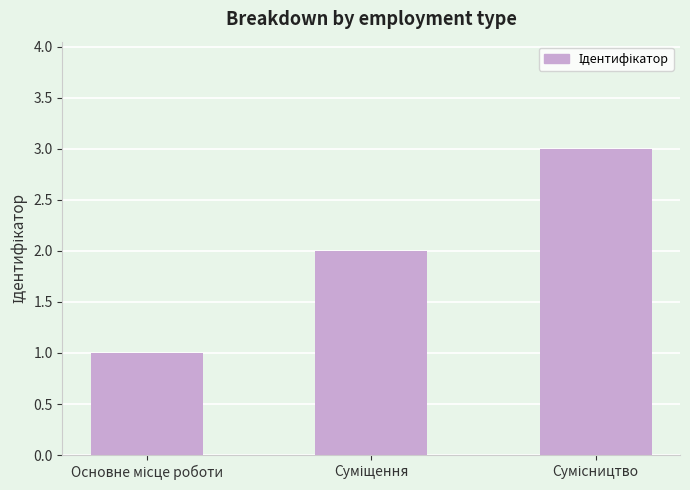

Count the number of categories in the chart.

3